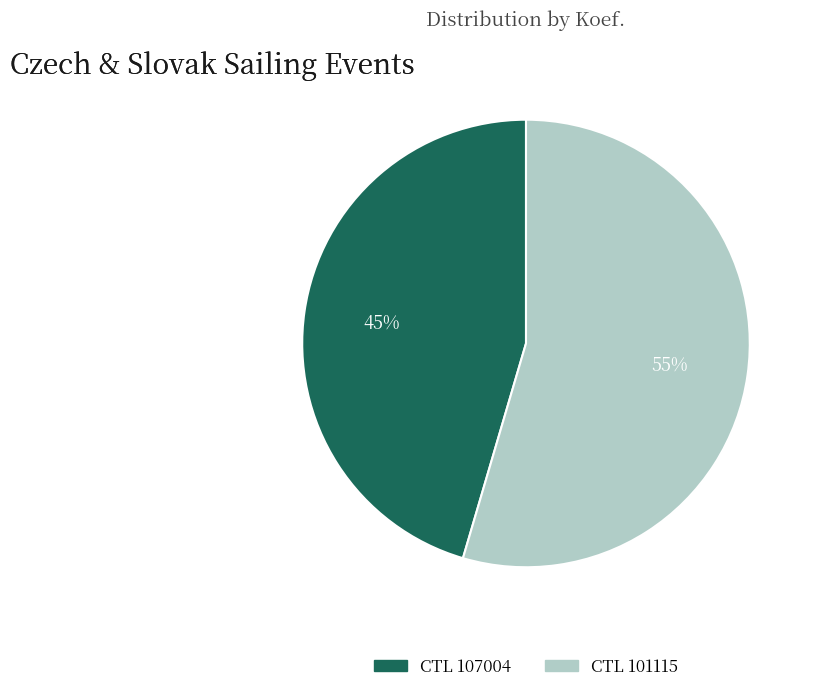

How many segments does this pie chart have?

2